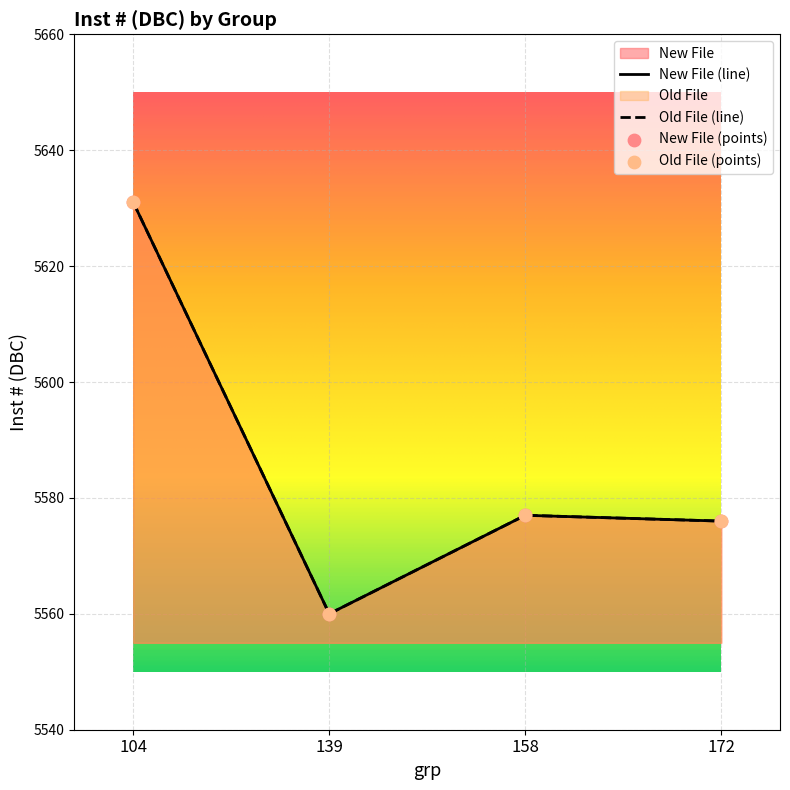

What is the total value across all series at 172?

11152